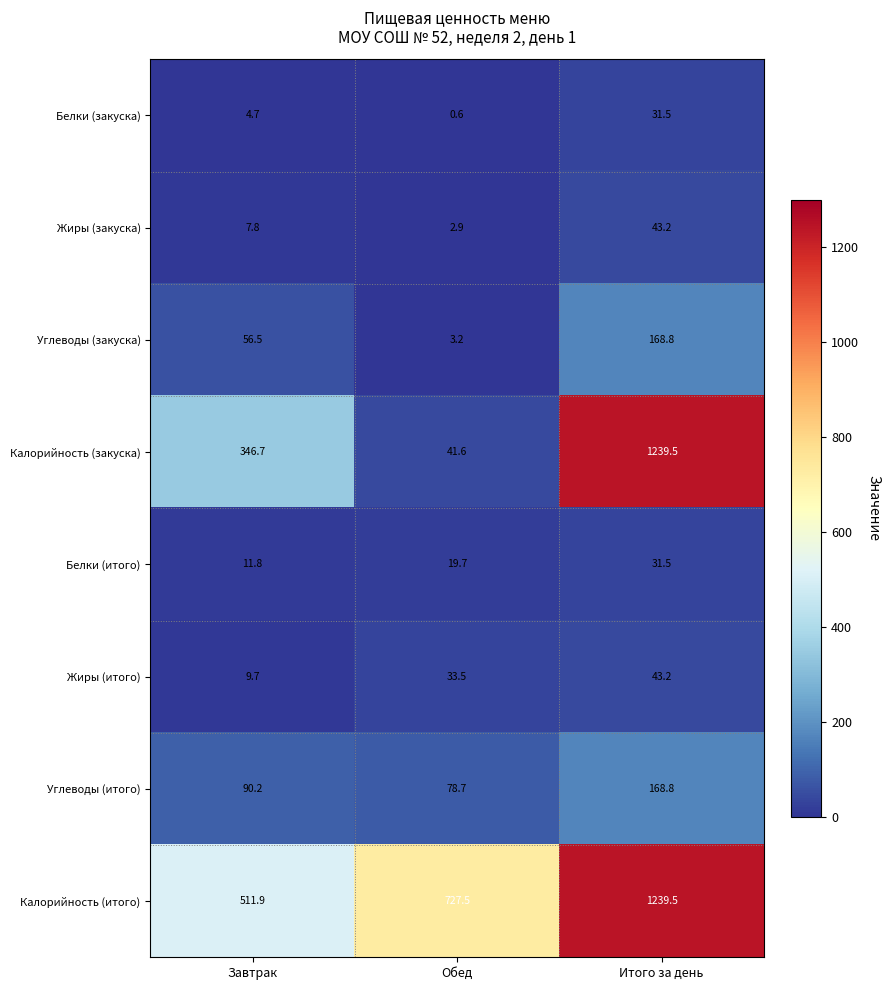

Between Завтрак and Обед, which series saw the biggest shift?

Калорийность (закуска)